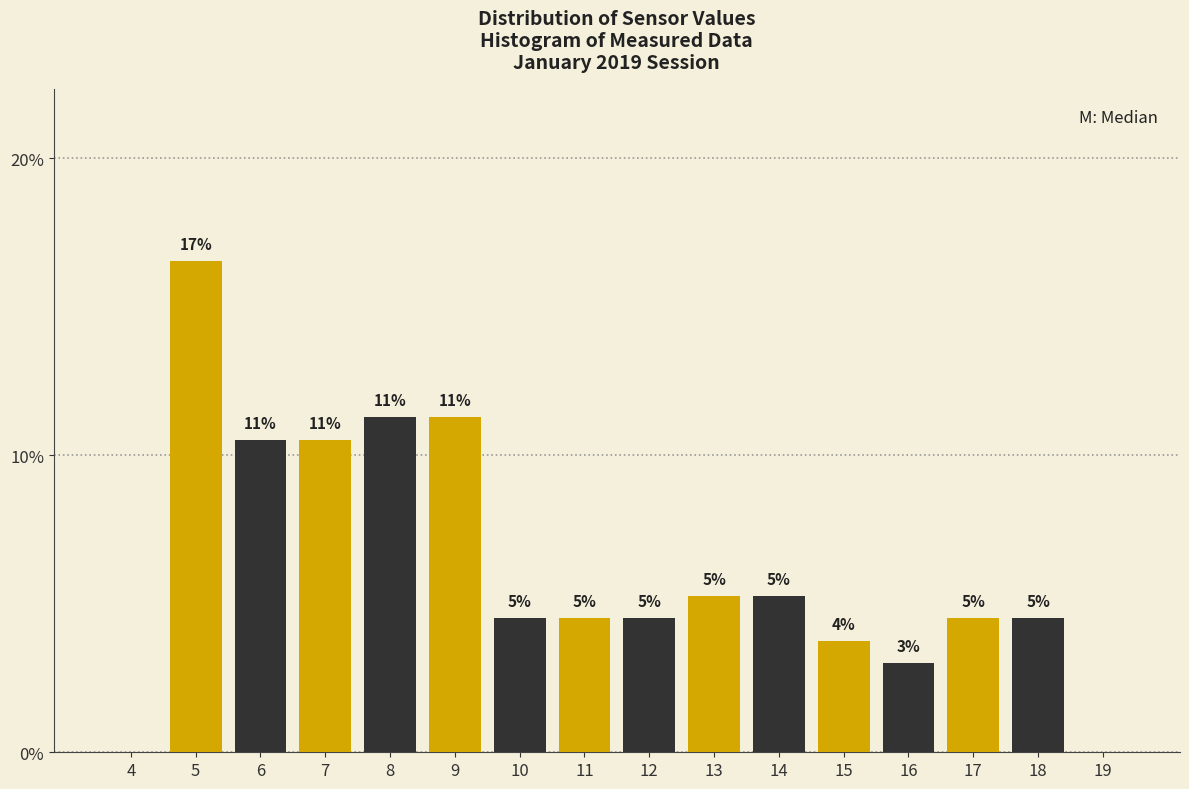

Are the bars grouped side by side (vs. stacked)?

Yes